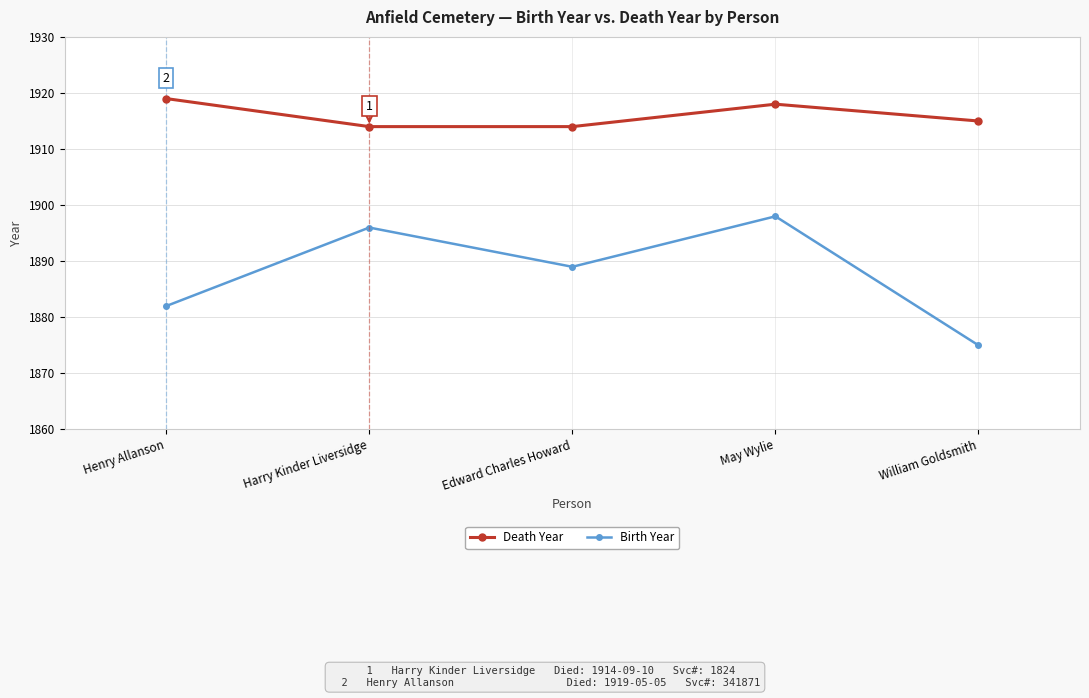

True or false: Birth Year has more than 0 interior local peaks.

True